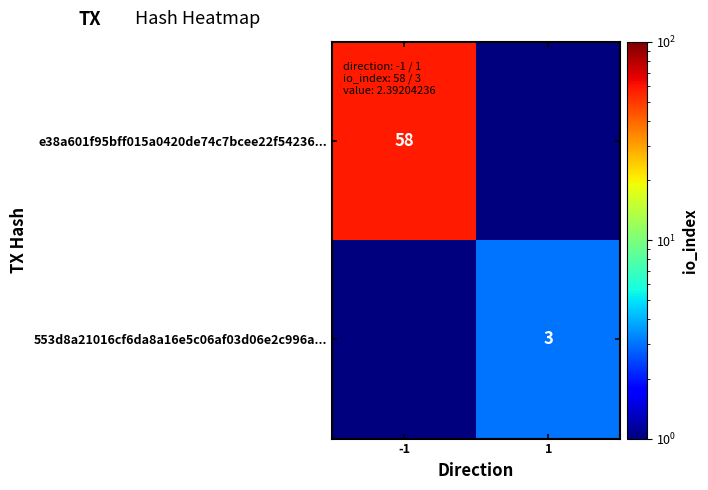

Is the value of e38a601f95bff015a0420de74c7bcee22f54236... at -1 greater than the value of 553d8a21016cf6da8a16e5c06af03d06e2c996a... at 1?

Yes